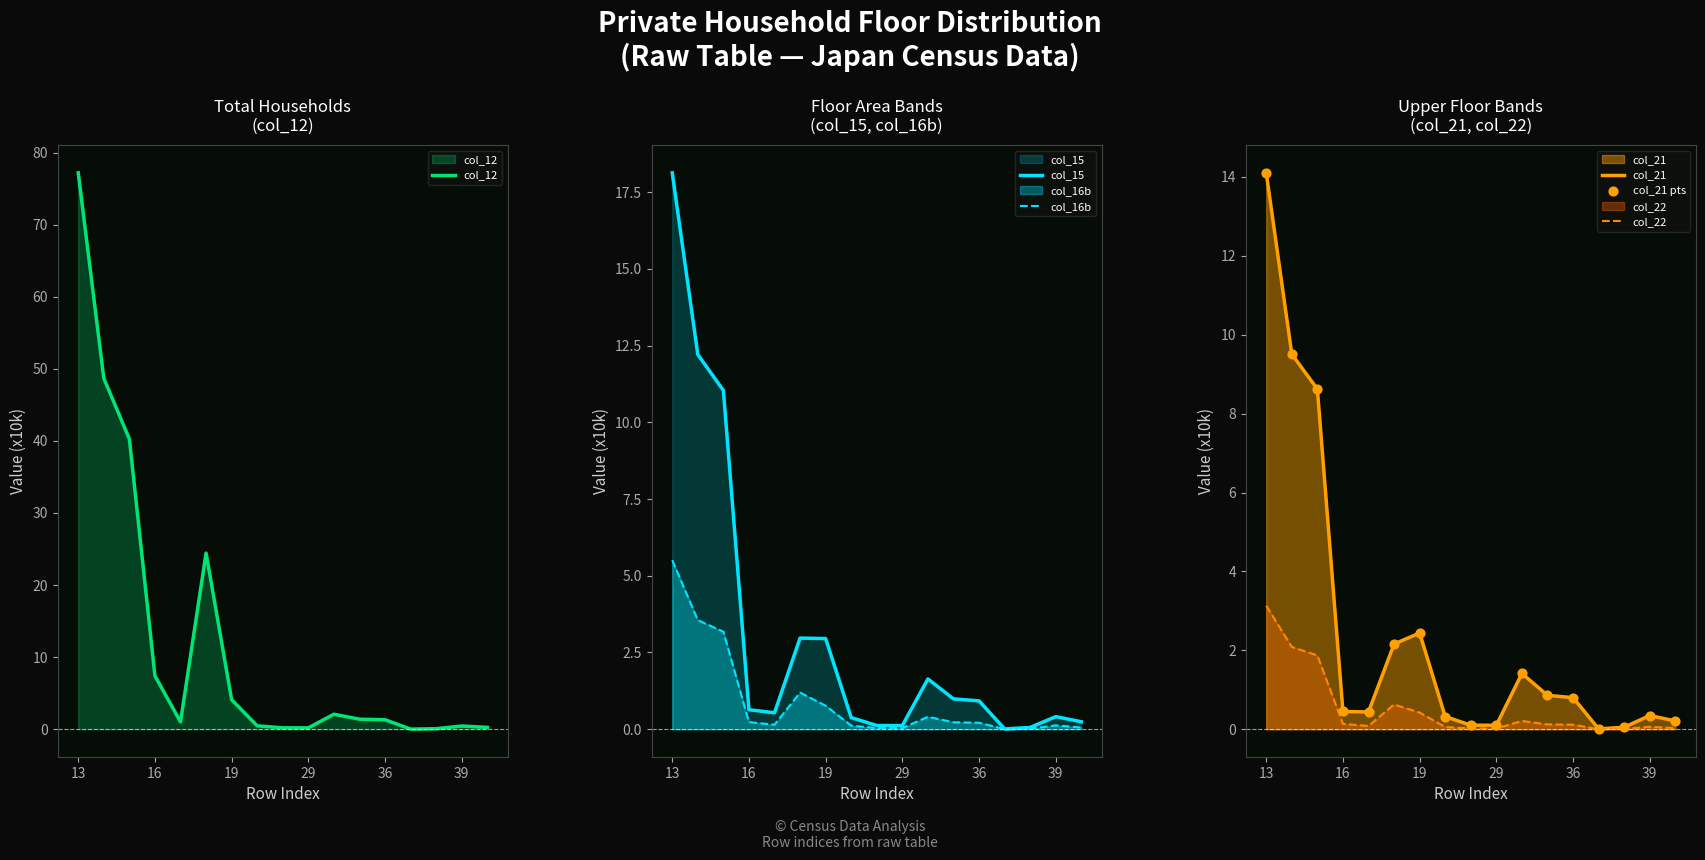

True or false: col_16b has a value of 0.8 at 19.

True